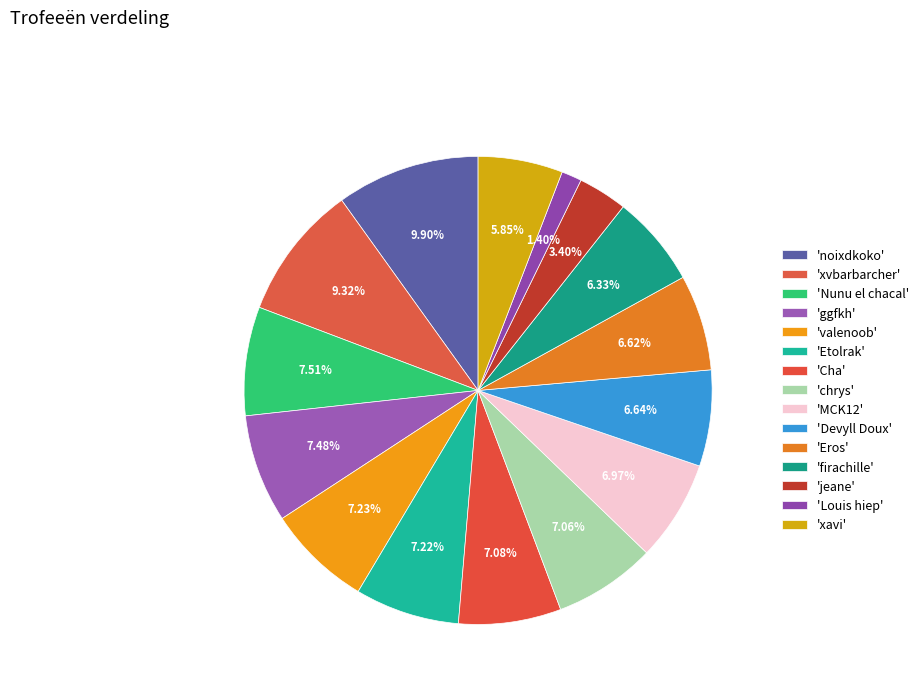

Is there any slice that represents more than half of the pie?

No